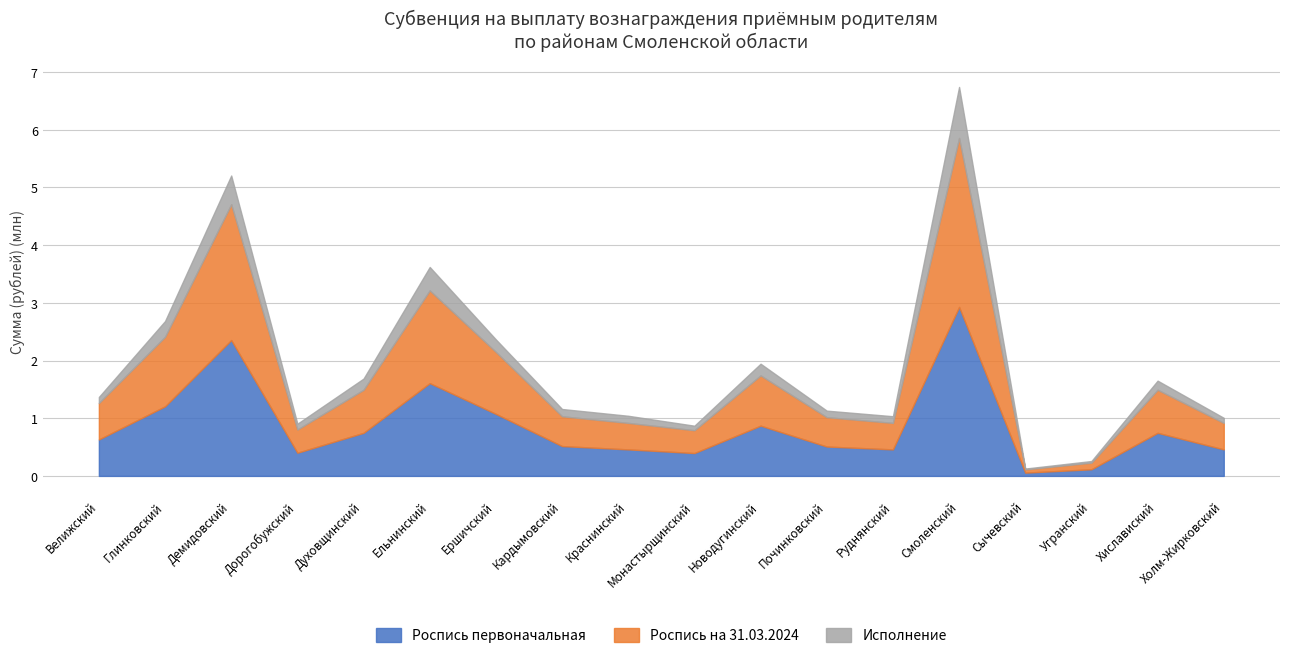

At how many categories does at least one series exceed 1340709?

3